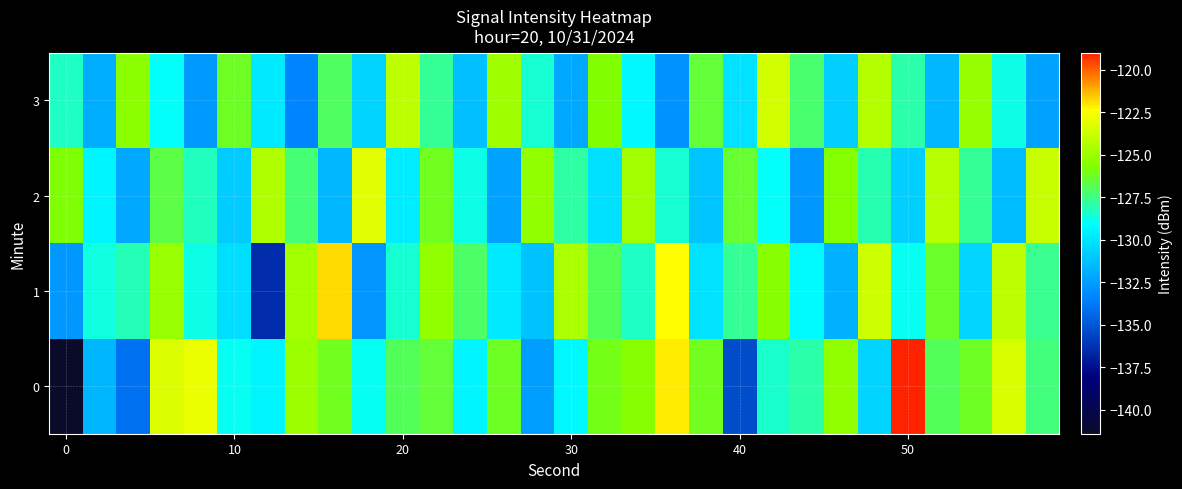

How many categories are shown in the chart?

30